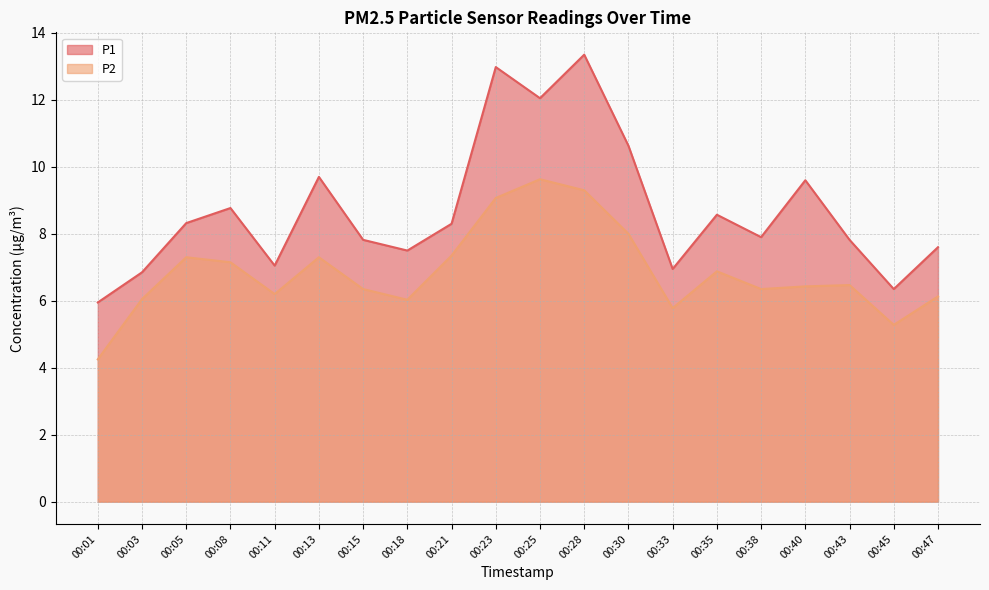

List the labels in order of P2 value, smallest first.

00:01, 00:45, 00:33, 00:18, 00:03, 00:47, 00:11, 00:15, 00:38, 00:40, 00:43, 00:35, 00:08, 00:05, 00:13, 00:21, 00:30, 00:23, 00:28, 00:25